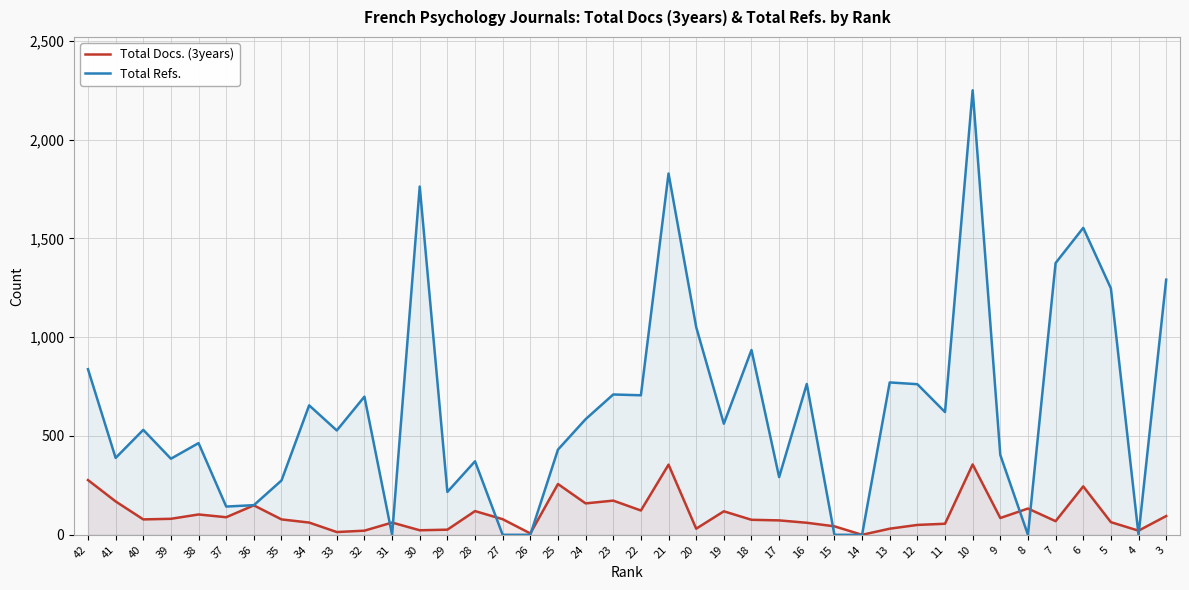

Reading right to left, list all the values displayed in this chart.

Total Docs. (3years): 95	21	64	245	69	133	85	356	56	50	31	0	43	61	73	76	119	31	355	123	173	159	257	7	79	120	26	23	62	21	14	62	78	149	89	103	81	78	169	277
Total Refs.: 1291	0	1247	1553	1375	0	404	2249	621	762	771	0	0	763	292	935	562	1051	1828	706	710	585	431	0	0	372	217	1762	0	699	528	655	275	150	143	464	385	531	389	838